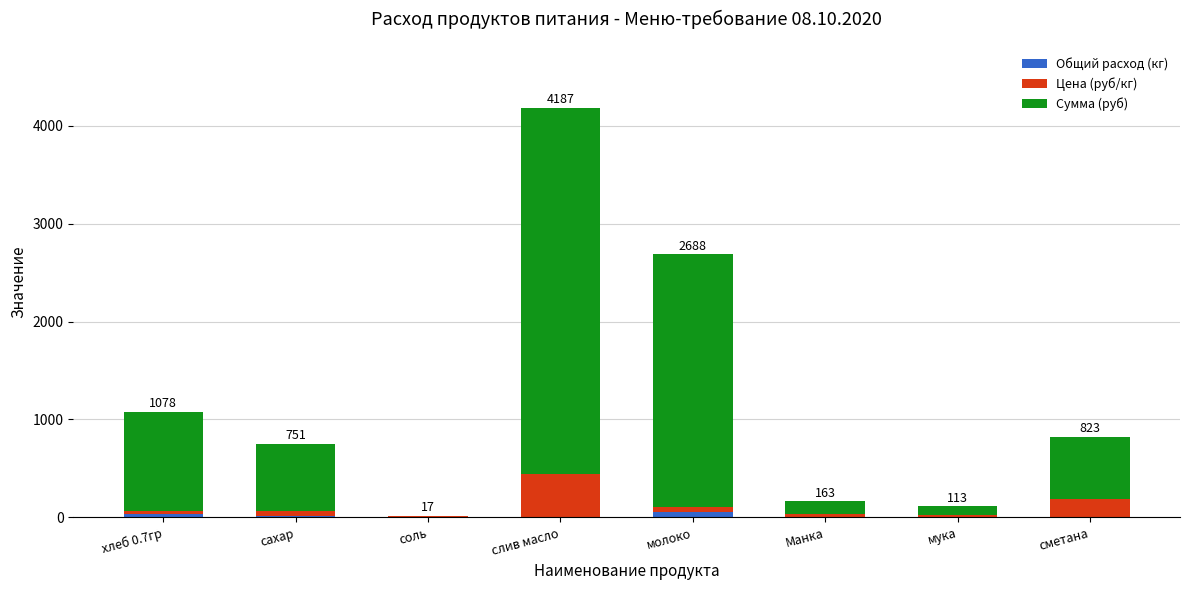

Are the bars horizontal?

No